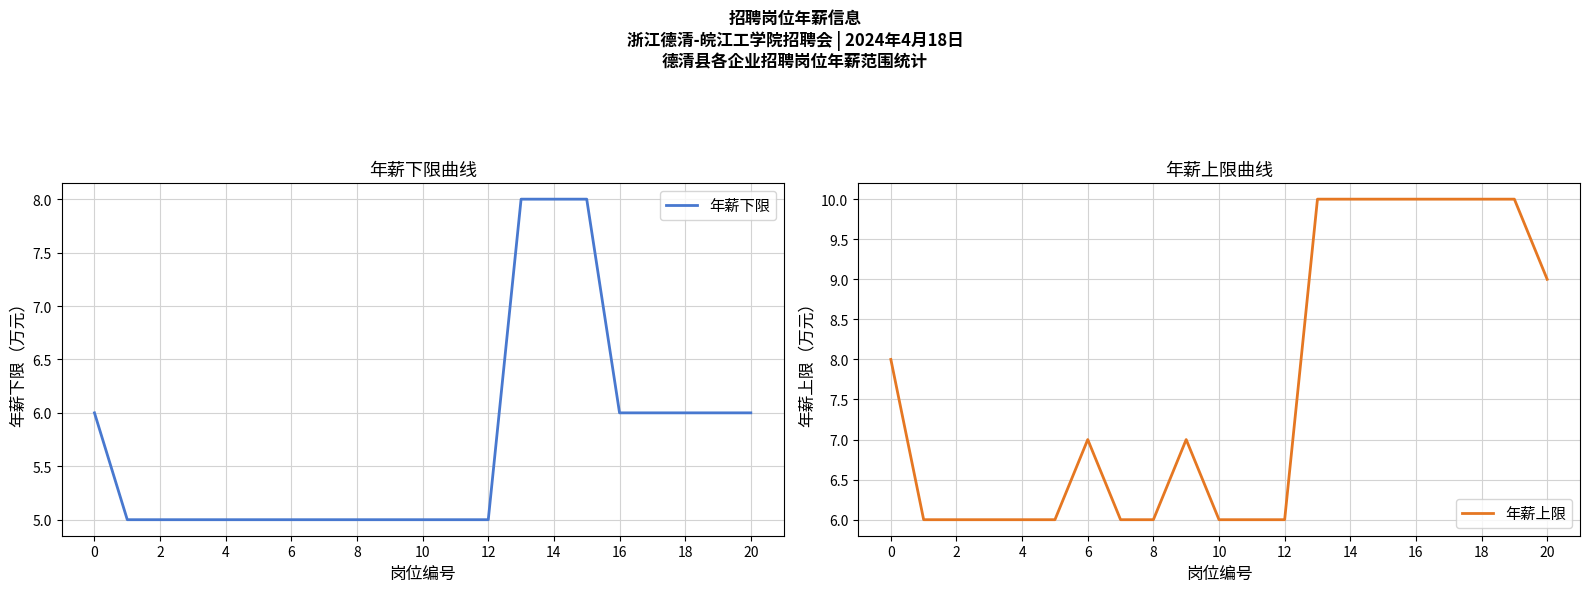

How many values in the 年薪下限 series exceed 5?

9